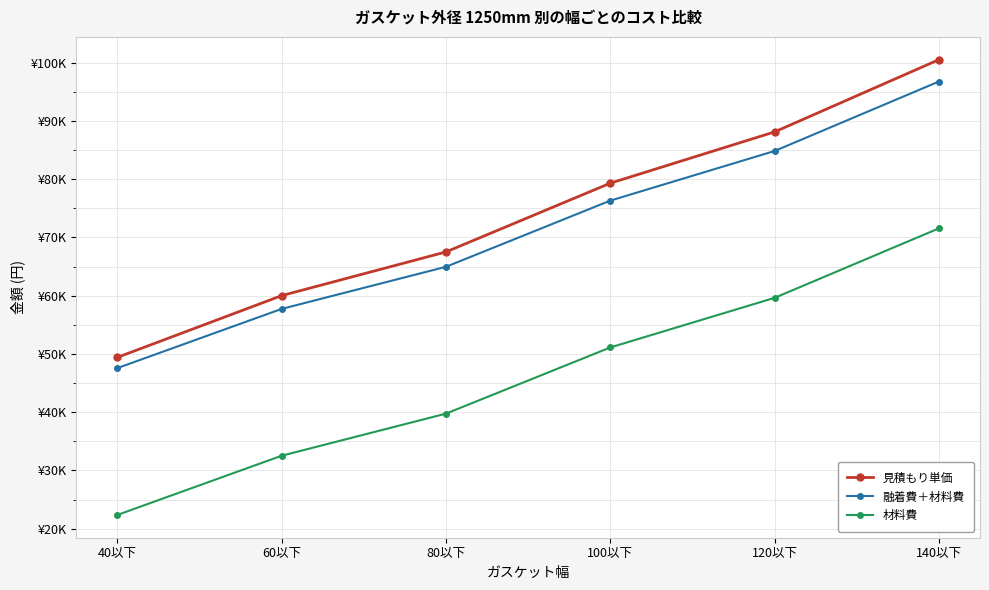

What is the total value across all series at 60以下?

150243.6